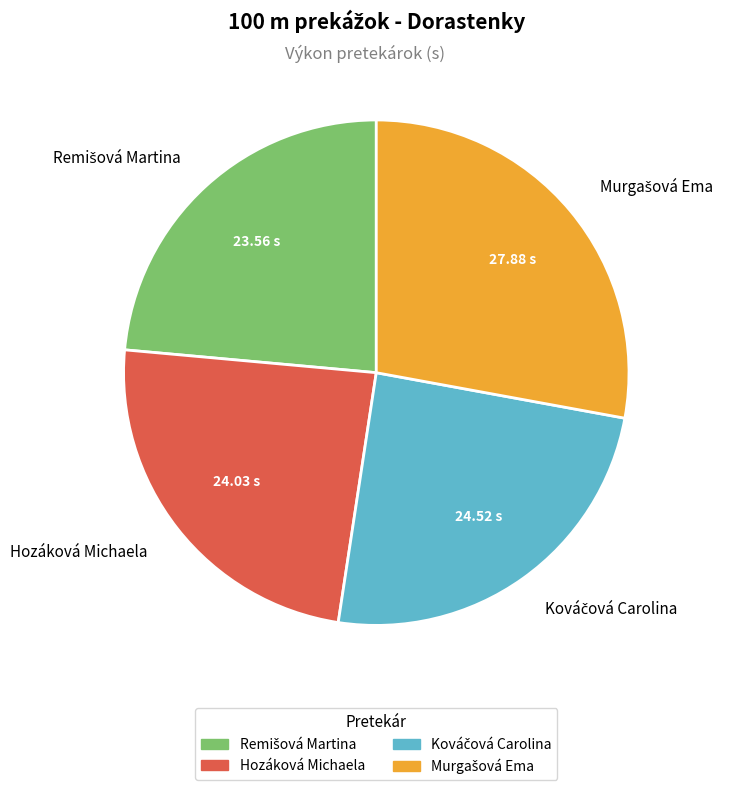

Does Hozáková Michaela represent more than half of the total?

No